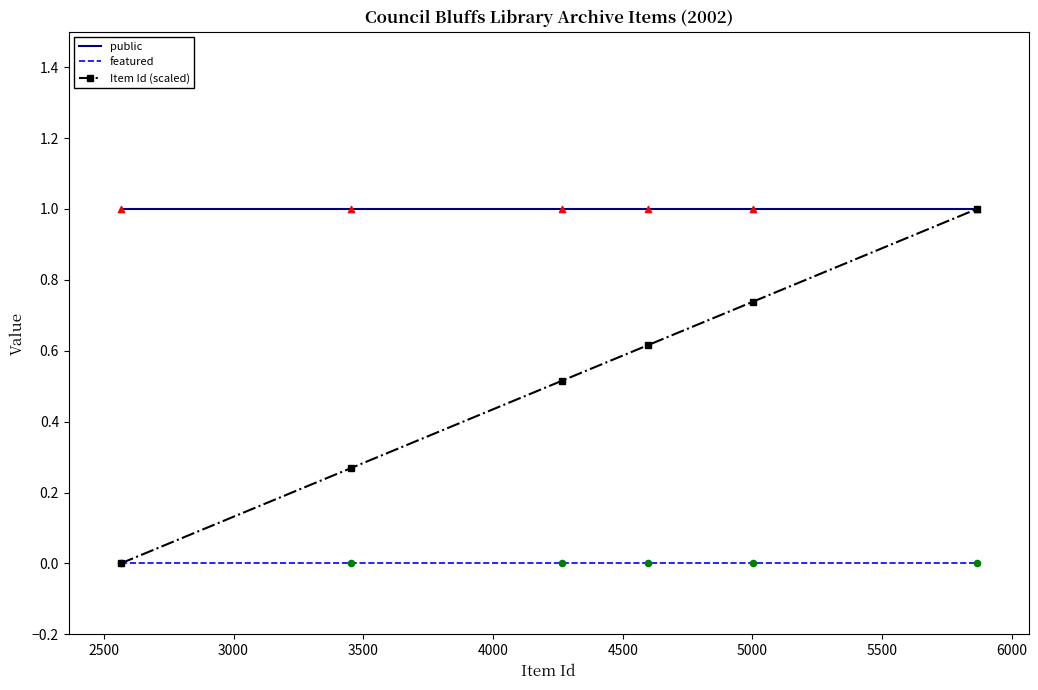

Which series has the largest total across all categories?

public